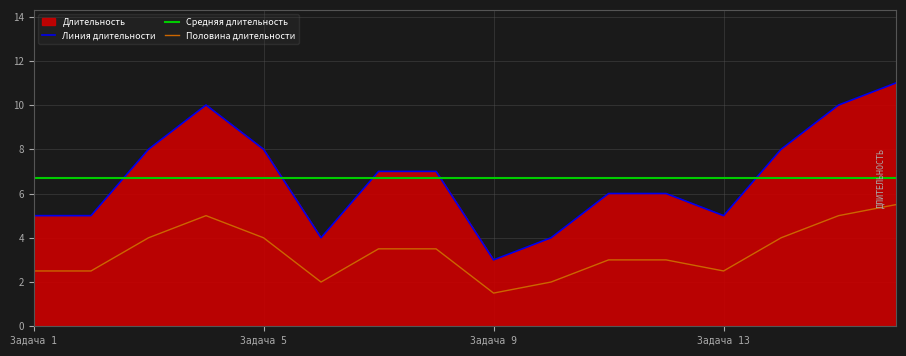

Which has a higher value, Задача 12 or Задача 10?

Задача 12